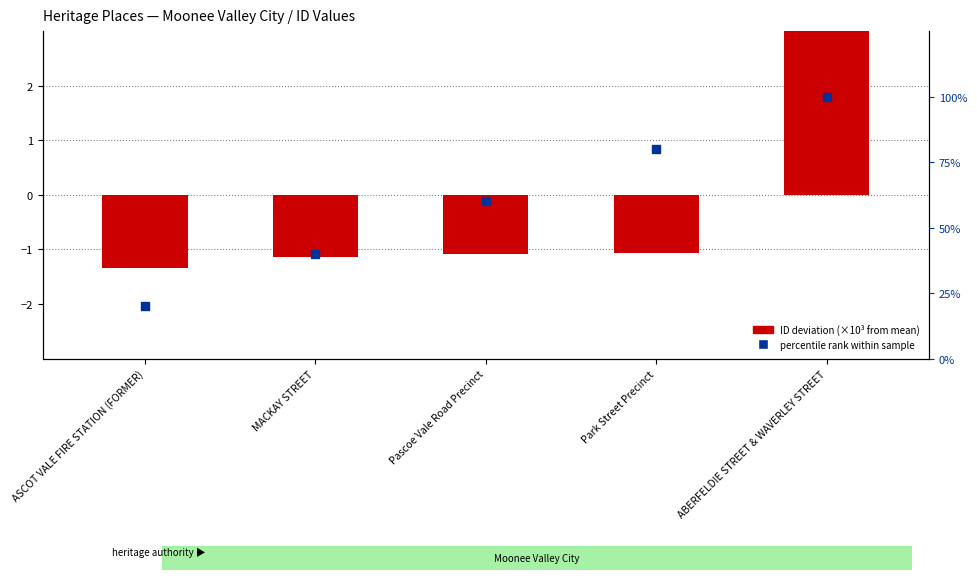

At how many categories does at least one series exceed 37?

4